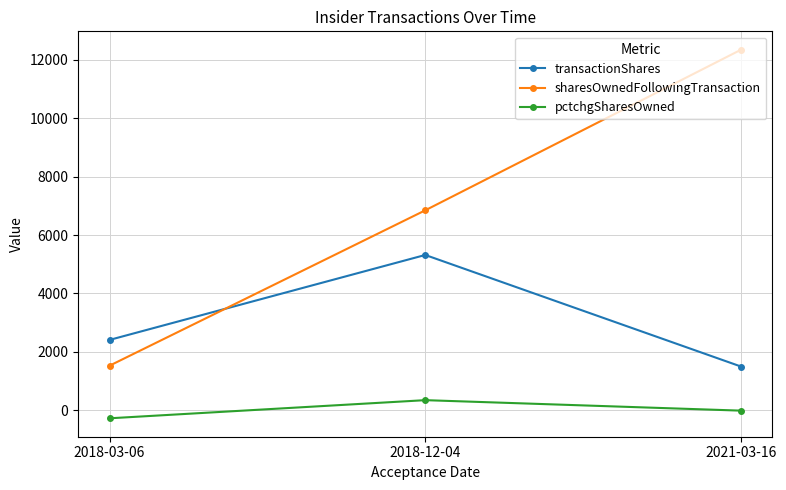

What is the difference between the maximum and minimum values in the pctchgSharesOwned series?

621